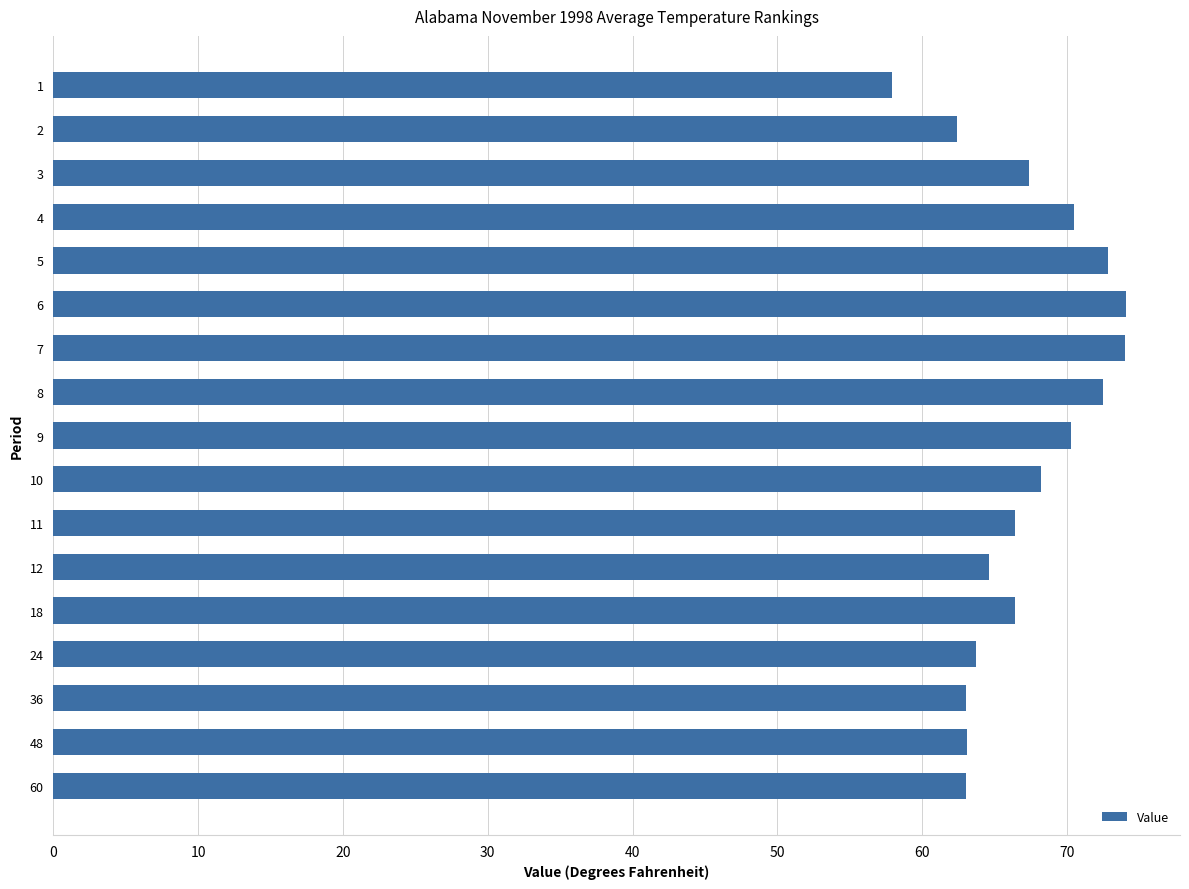

What is the ratio of the value at 4 to the value at 8?

1.0